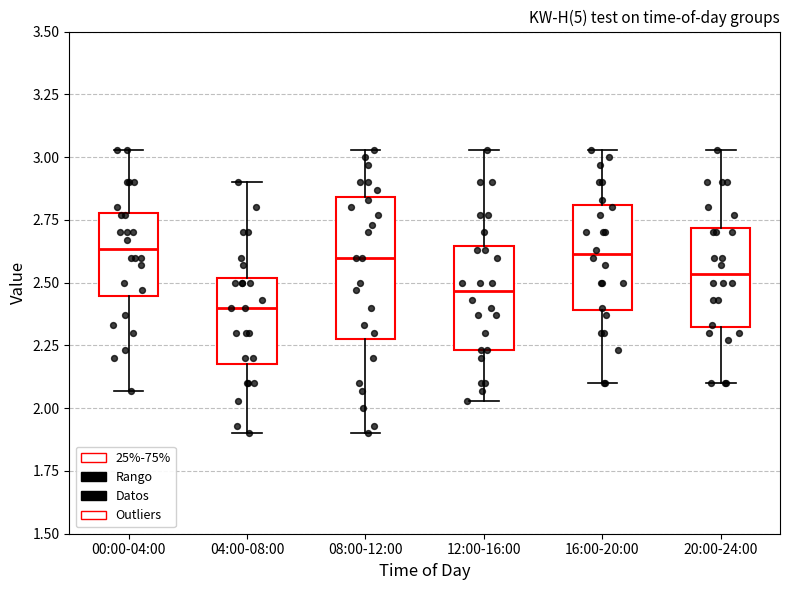

Reading left to right, transcribe this box plot: for each box, give where its median line is, the range the box spans, and where its two whiskers end, as read against the y-axis. The values are not printed on the chart, so give them approximately, as read against the axis.

00:00-04:00: median 2.65, box 2.45 to 2.80, whiskers 2.05 to 3.05
04:00-08:00: median 2.40, box 2.20 to 2.50, whiskers 1.90 to 2.90
08:00-12:00: median 2.60, box 2.30 to 2.85, whiskers 1.90 to 3.05
12:00-16:00: median 2.45, box 2.25 to 2.65, whiskers 2.05 to 3.05
16:00-20:00: median 2.60, box 2.40 to 2.80, whiskers 2.10 to 3.05
20:00-24:00: median 2.55, box 2.30 to 2.70, whiskers 2.10 to 3.05